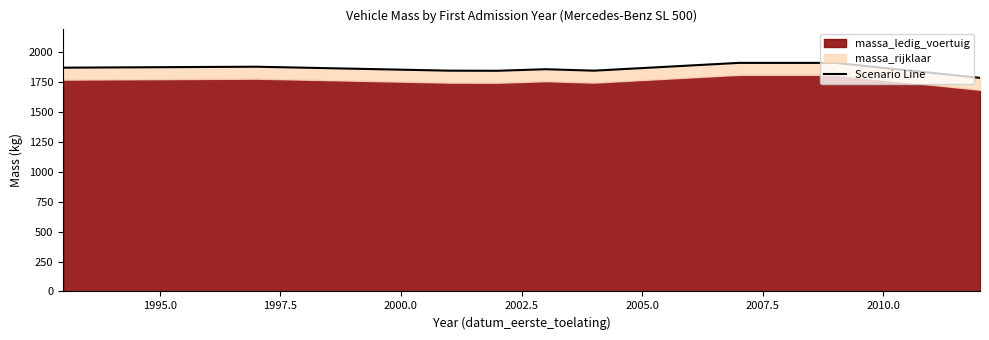

What is the label of the 2nd point from the right?

2010.0